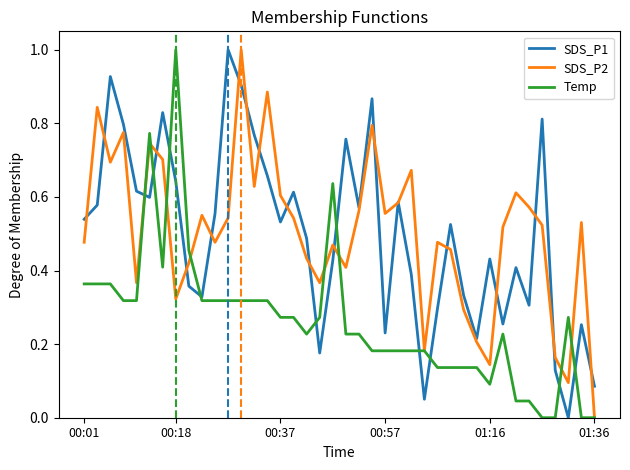

True or false: Temp and SDS_P1 intersect in this chart.

True